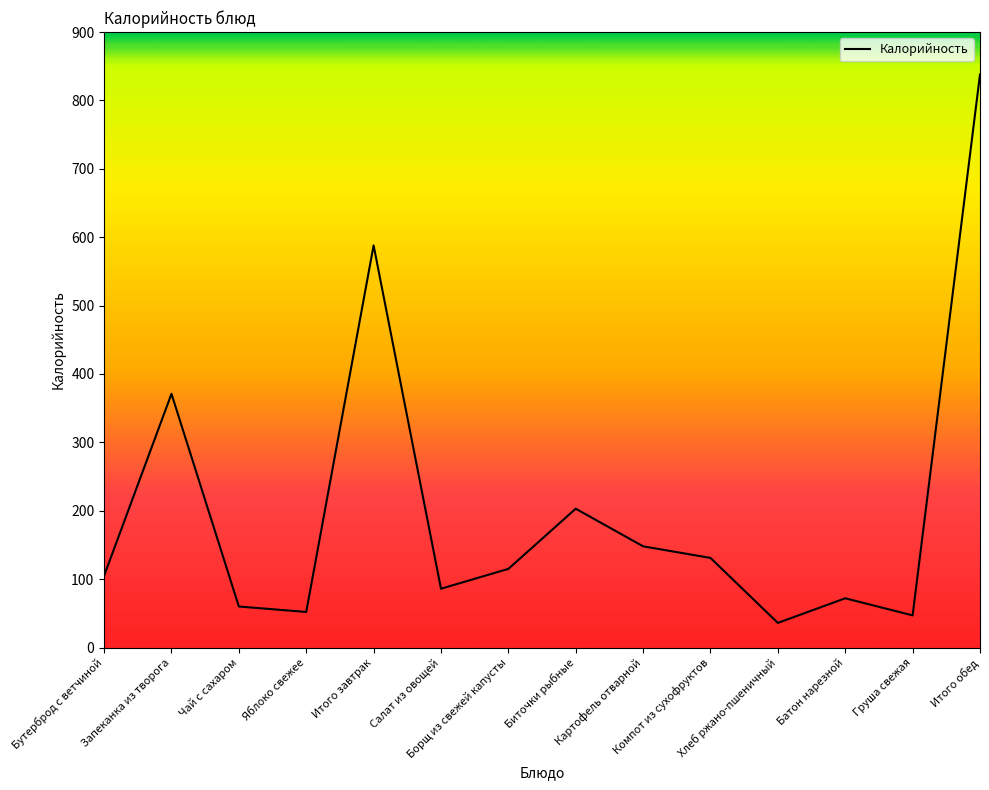

What is the ratio of the value at Компот из сухофруктов to the value at Чай с сахаром?

2.2